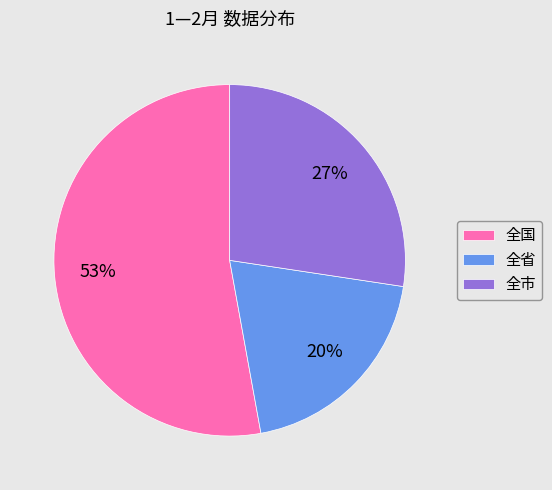

Is there a majority slice in this chart?

Yes